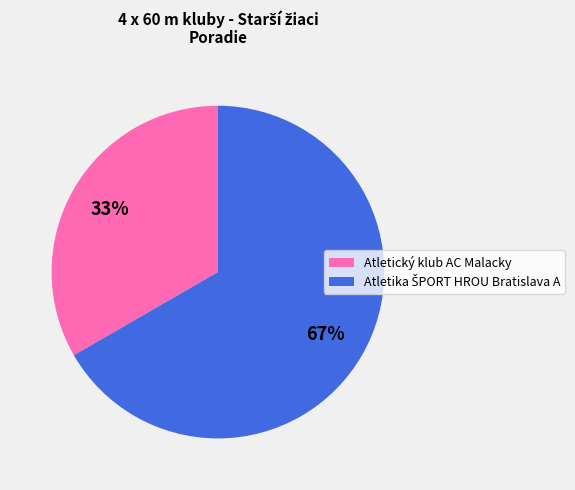

Count the number of slices in the pie.

2